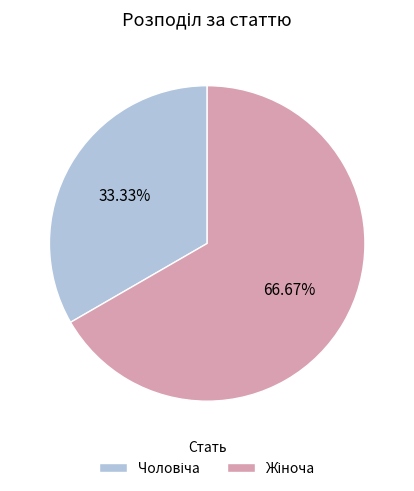

Does any single category account for the majority?

Yes